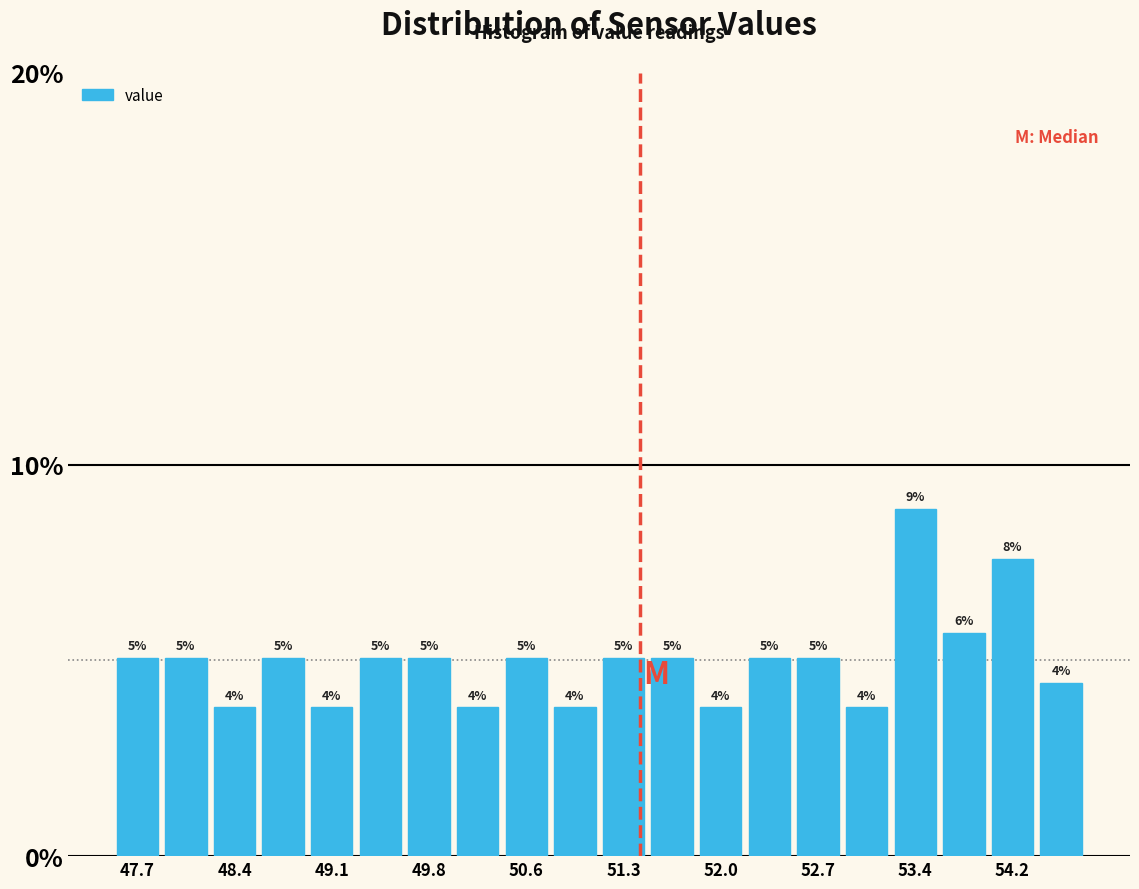

Read against the x-axis, roughly where is the centre of the tallest bar?

53.4